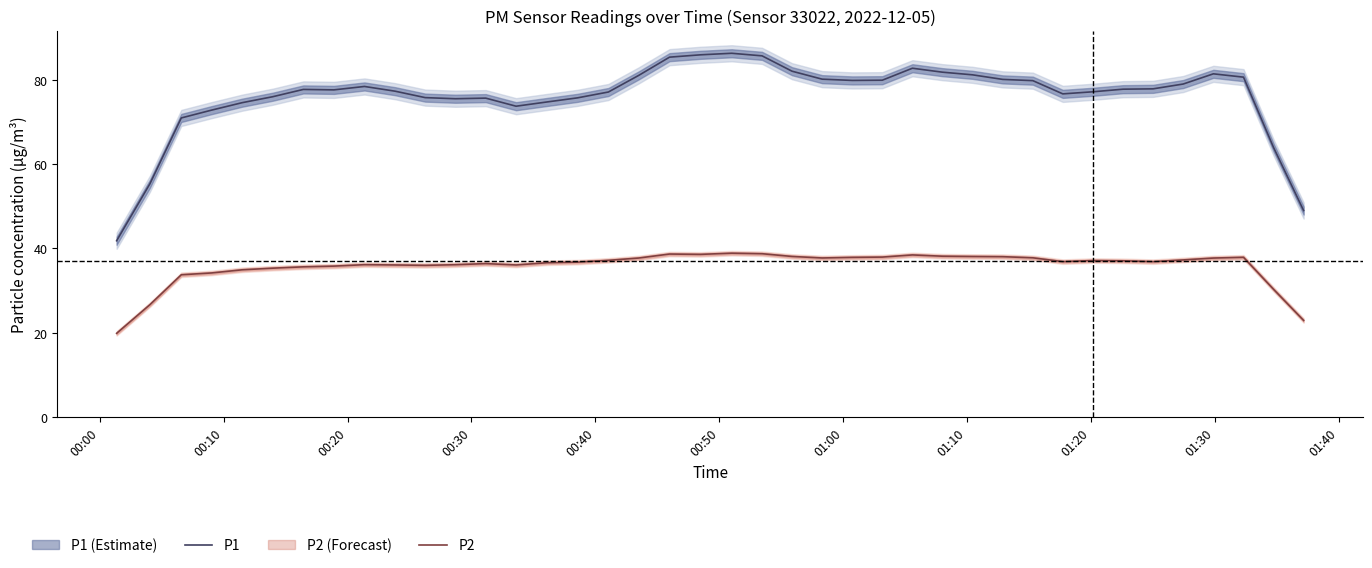

Which series has the largest range (max minus min)?

P1